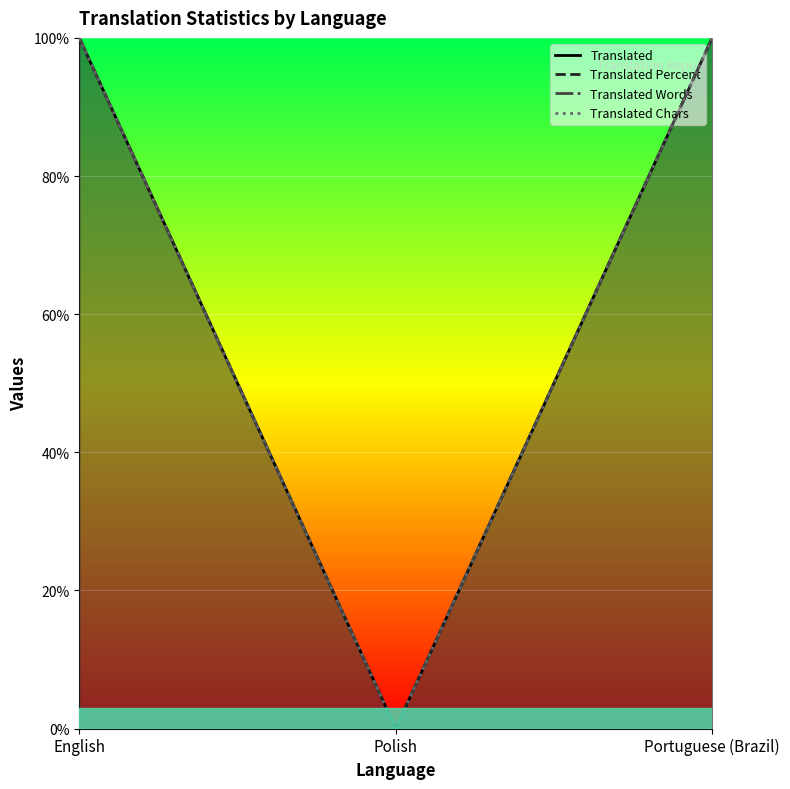

Reading right to left, transcribe all the data shown in this chart.

Translated: Portuguese (Brazil)=100	Polish=0	English=100
Translated Percent: Portuguese (Brazil)=100	Polish=0	English=100
Translated Words: Portuguese (Brazil)=100	Polish=0	English=100
Translated Chars: Portuguese (Brazil)=100	Polish=0	English=100